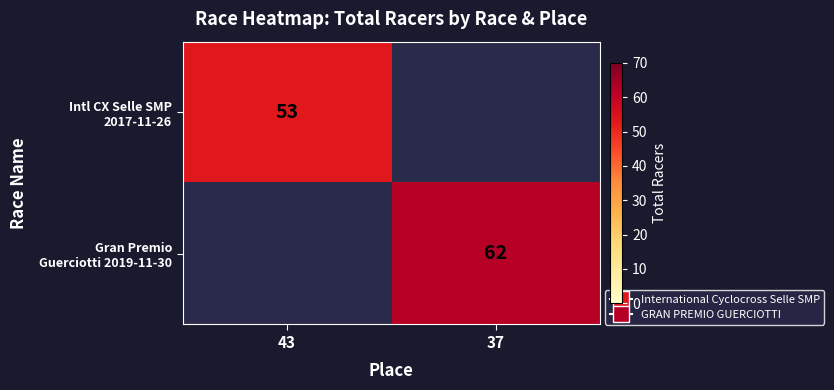

Rank the series by their average value, from lowest to highest.

Intl CX Selle SMP 2017-11-26, Gran Premio Guerciotti 2019-11-30